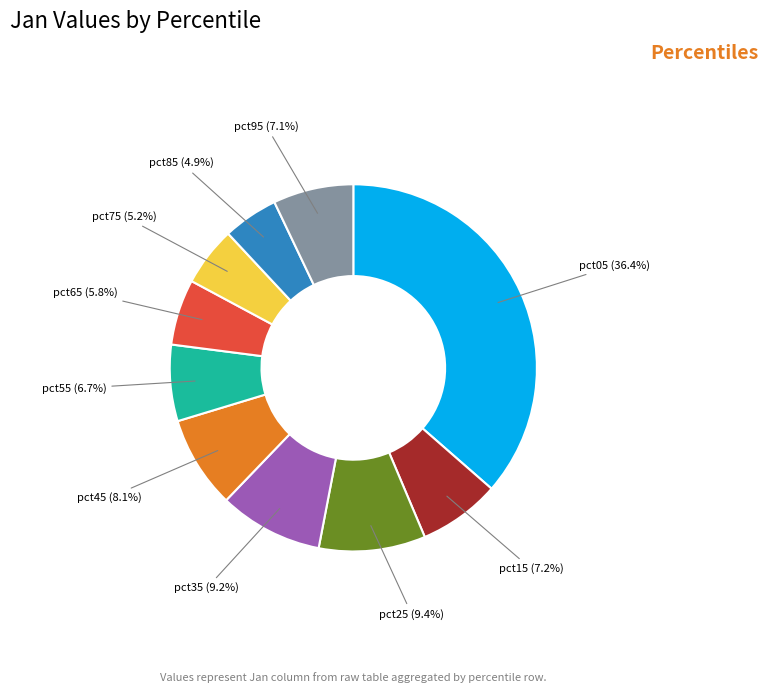

Do pct85 and pct95 together represent more than half of the pie?

No